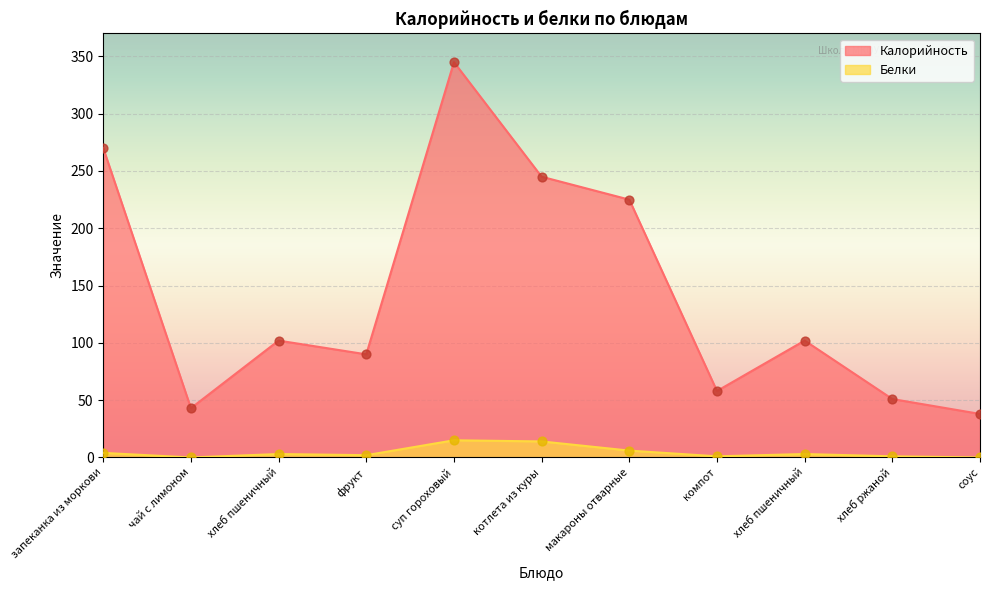

Which series reaches the minimum Y coordinate?

Белки